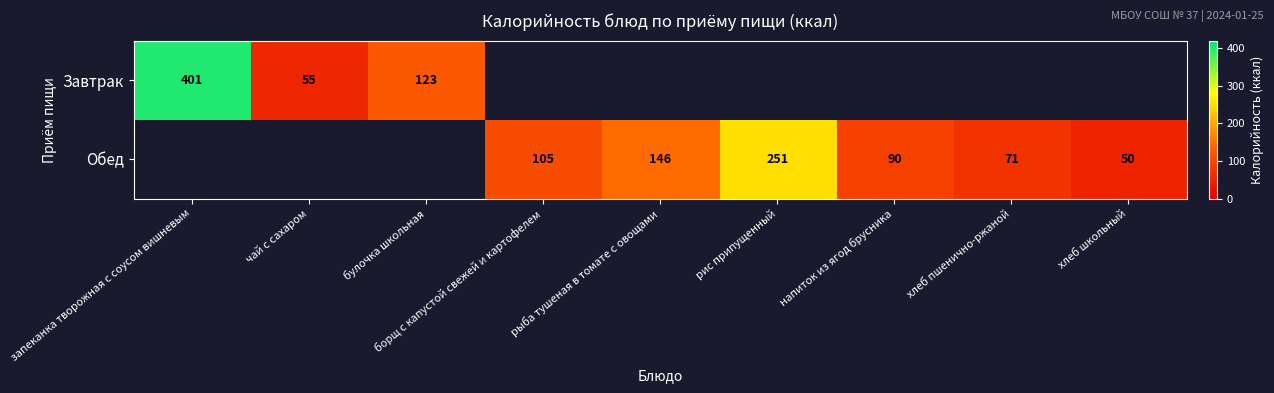

At how many categories does at least one series exceed 63?

7